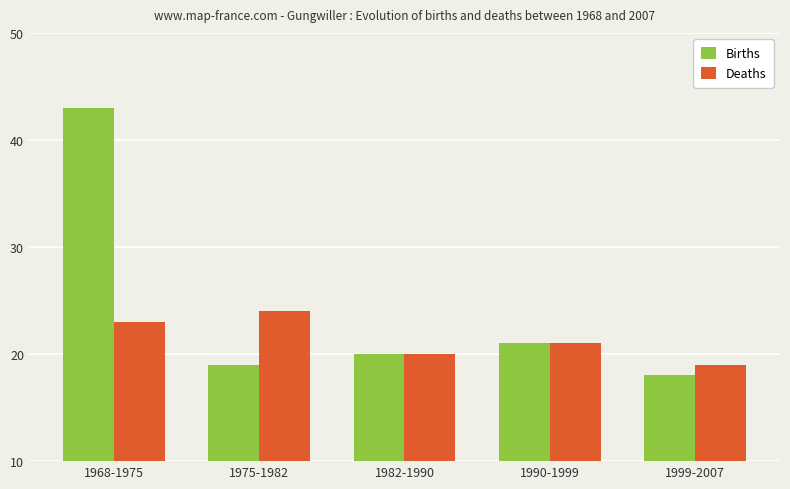

What position from the right is 1990-1999?

2